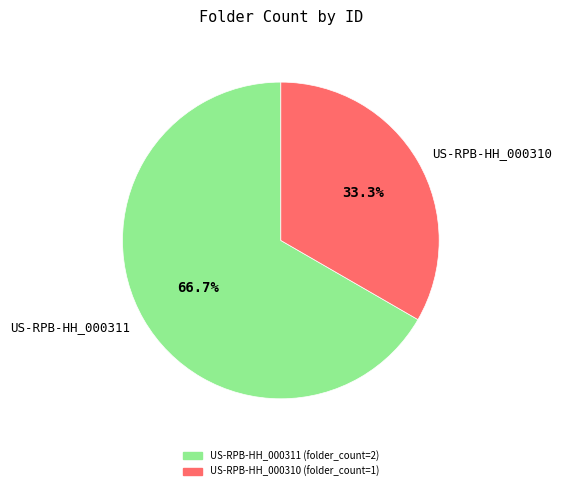

Which slice represents more than half of the pie?

US-RPB-HH_000311